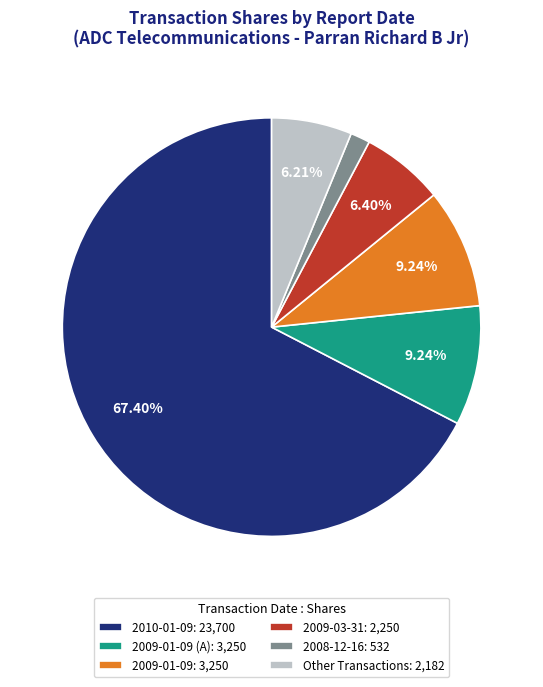

Does 2010-01-09: 23,700 account for over 50% of the chart?

Yes